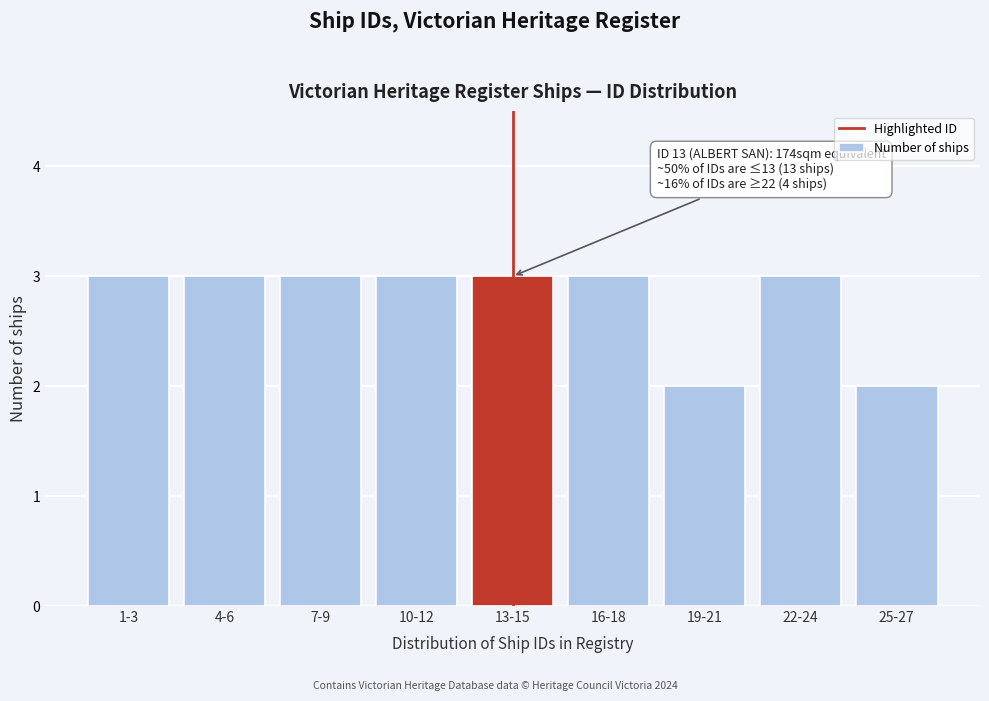

Reading left to right, what are all the values shown in this chart?

1-3=3	4-6=3	7-9=3	10-12=3	13-15=3	16-18=3	19-21=2	22-24=3	25-27=2